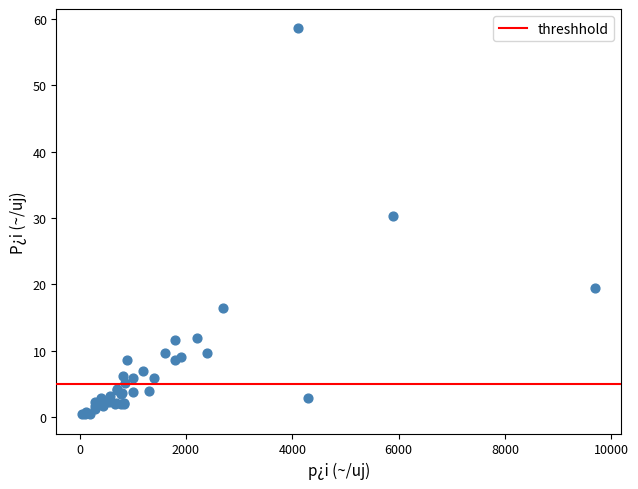

What Y value in the scatter plot is closest to 29?

30.3